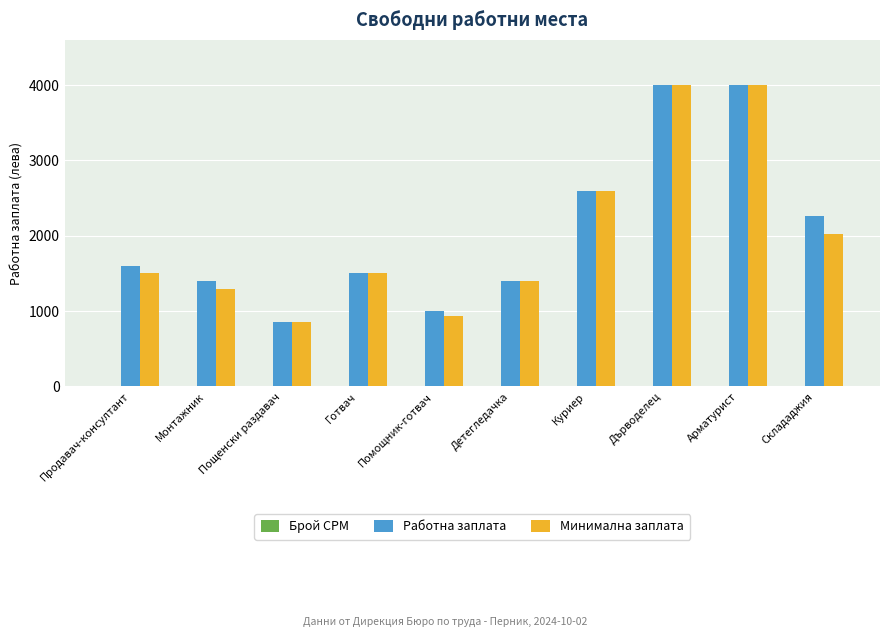

Is it true that Работна заплата equals 4000 at Арматурист?

True